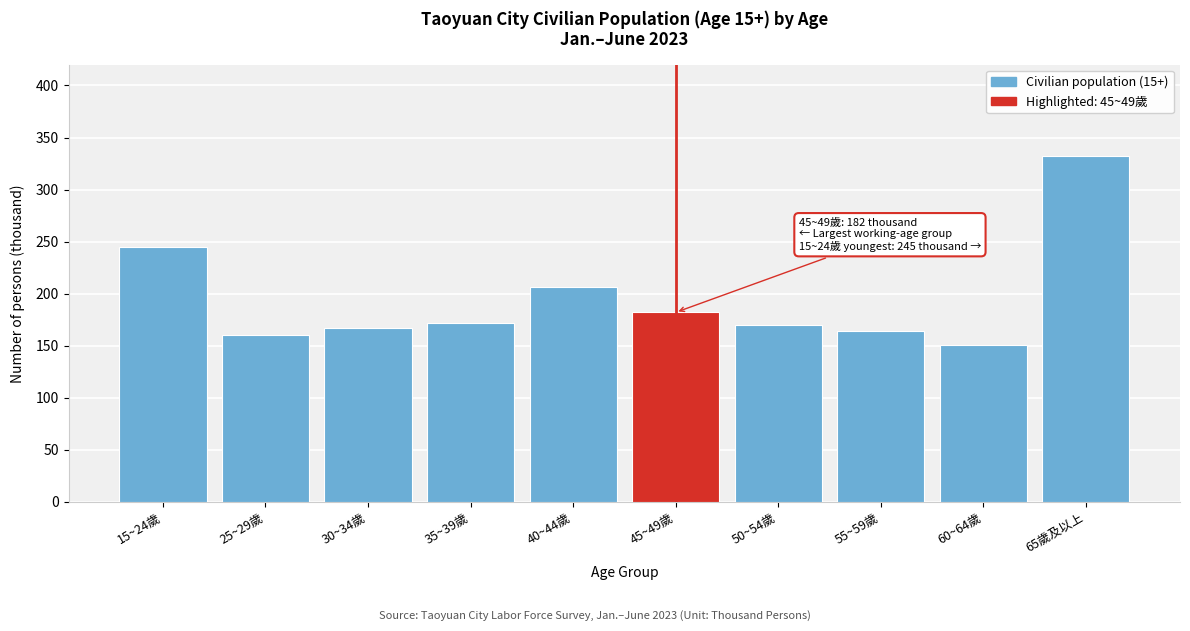

Reading right to left, transcribe all the data shown in this chart.

332	151	164	170	182	206	172	167	160	245